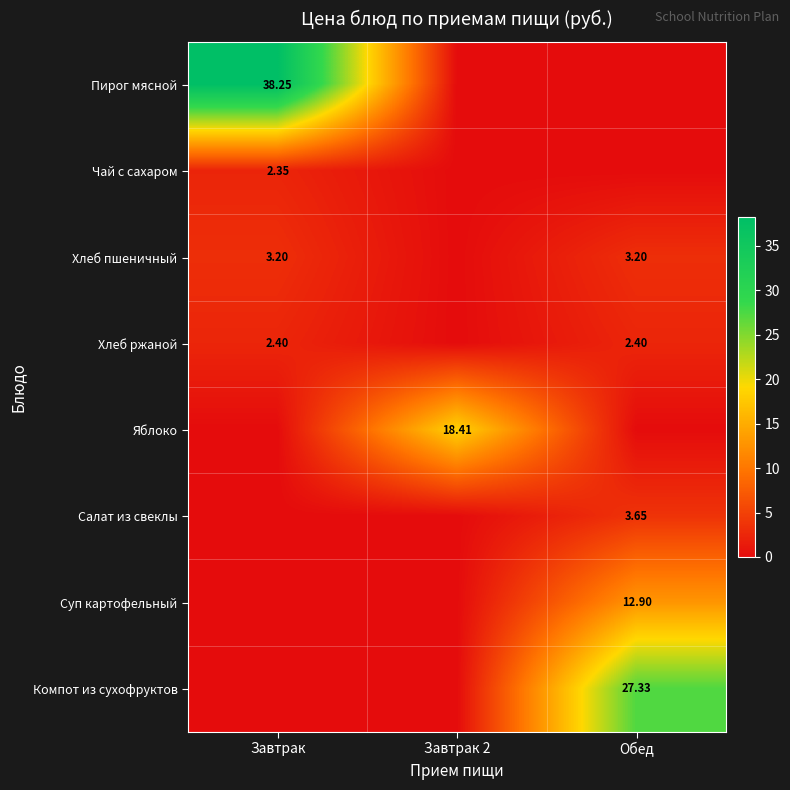

Which series has the largest range (max minus min)?

Пирог мясной